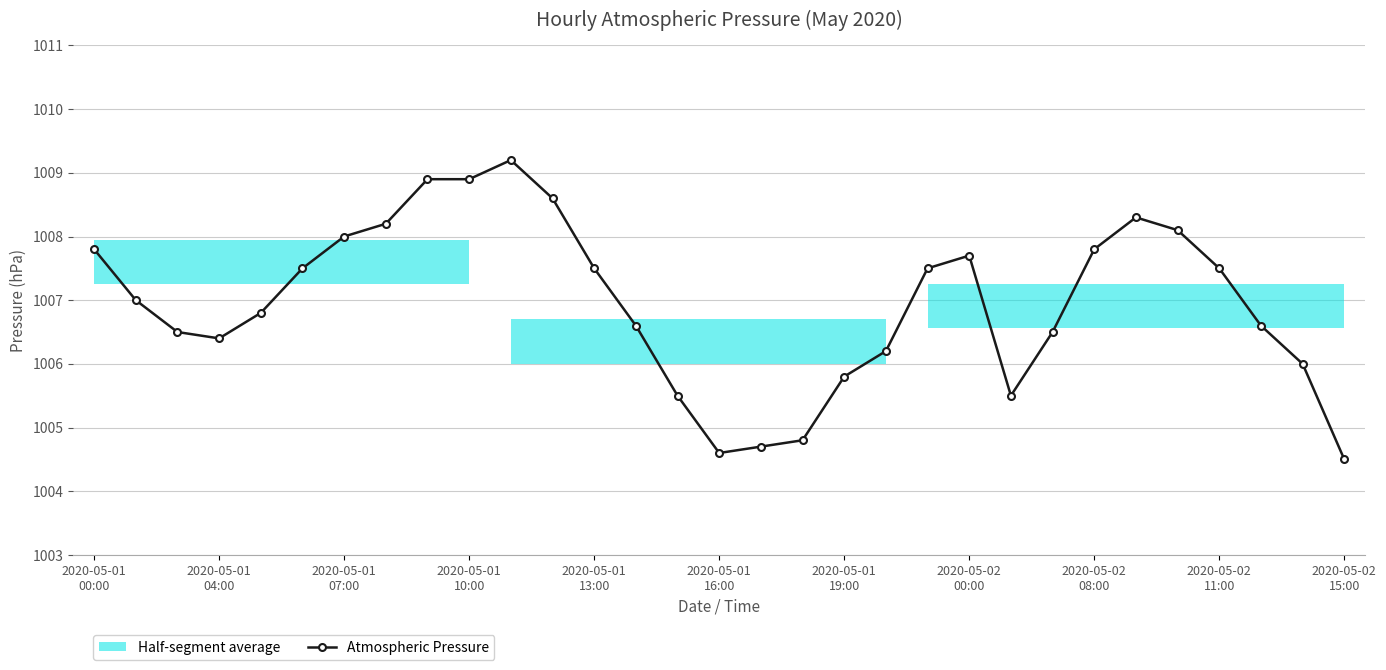

How many categories are shown in the chart?

31